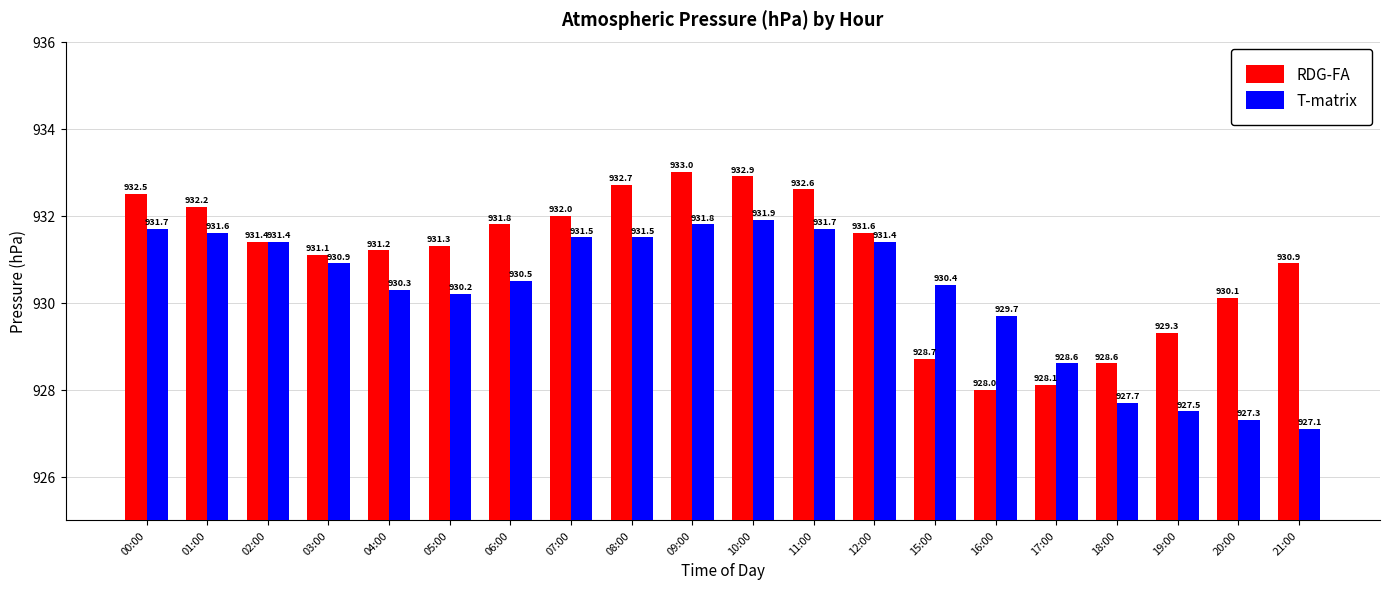

Rank the series by their maximum value, from lowest to highest.

T-matrix, RDG-FA